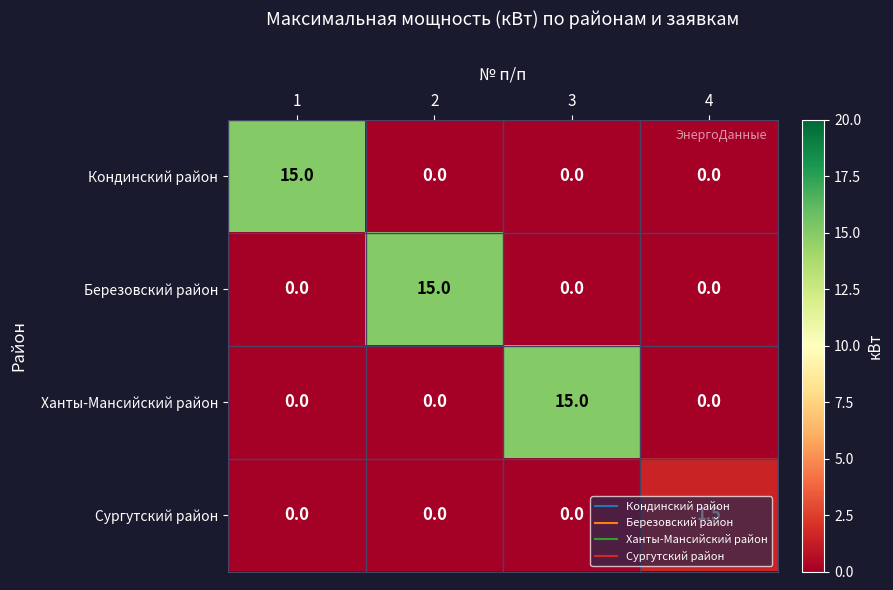

What is the sum of all Березовский район values?

15.0